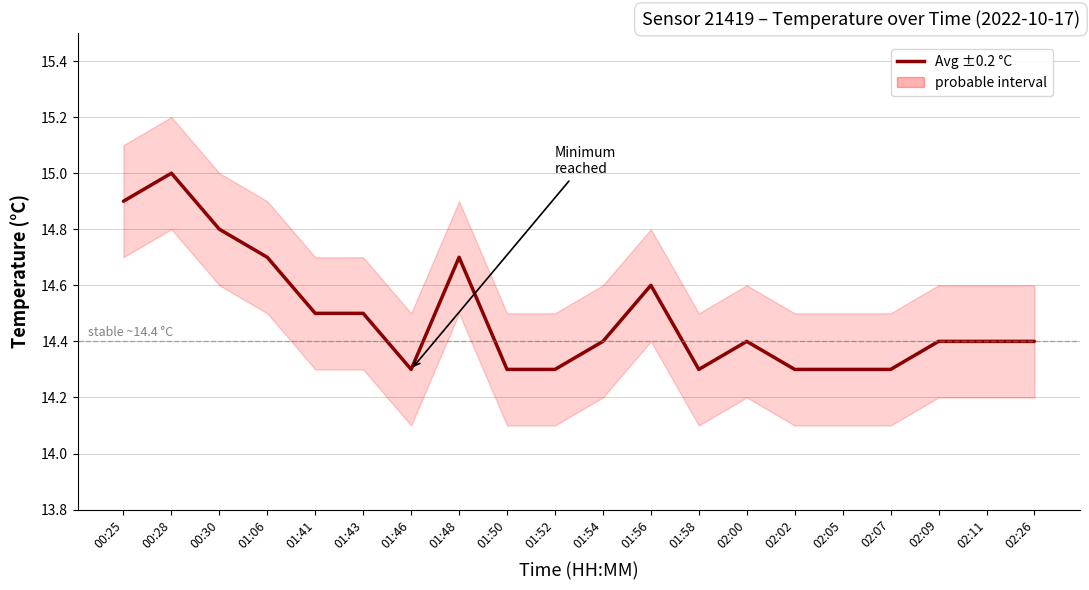

How many lines are shown in the chart?

1